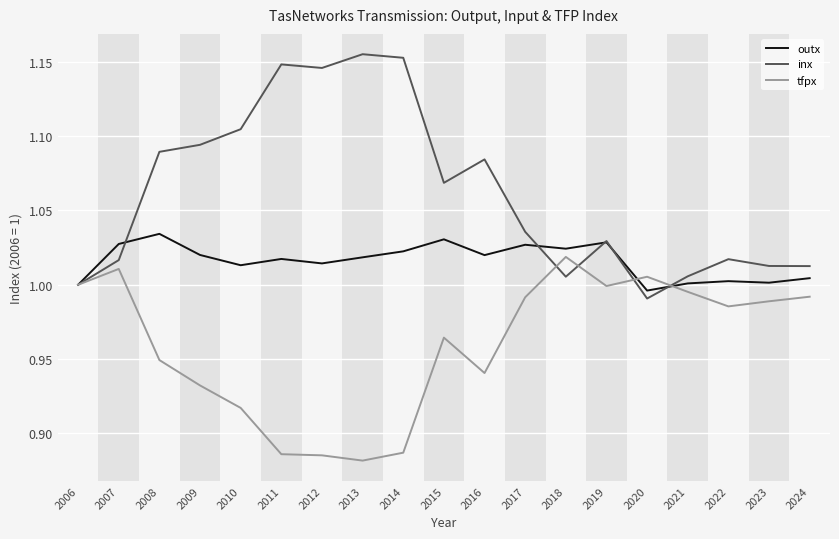

Rank the series by their maximum value, from highest to lowest.

inx, outx, tfpx